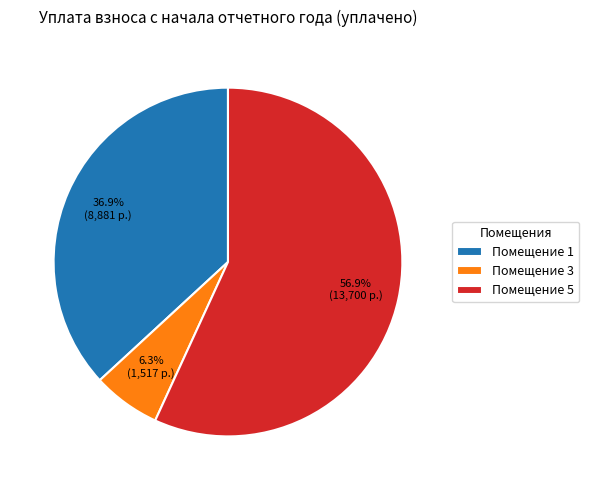

To the nearest percent, what is the difference between the largest and smallest slice percentages?

51%